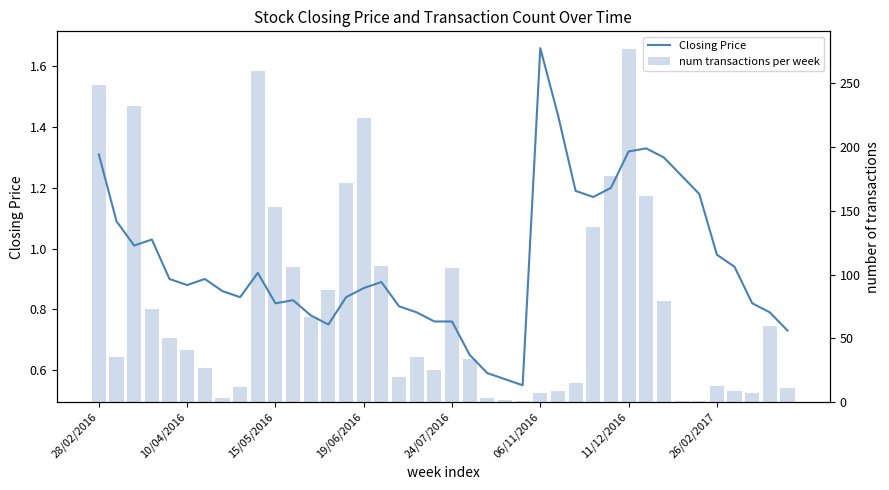

Count the number of data series in this chart.

2